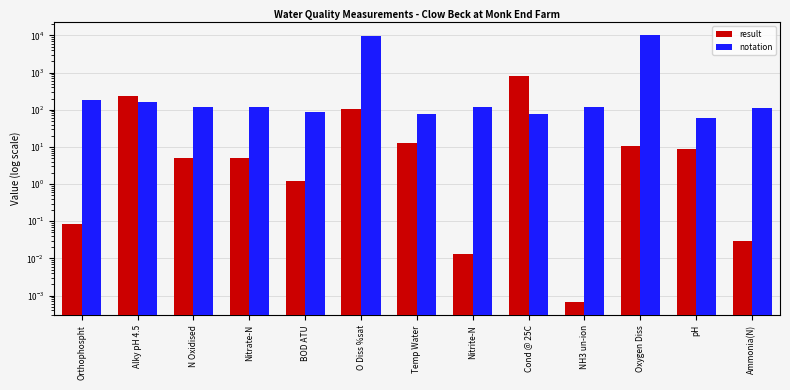

Is it true that result equals 10.8 at Oxygen Diss?

True